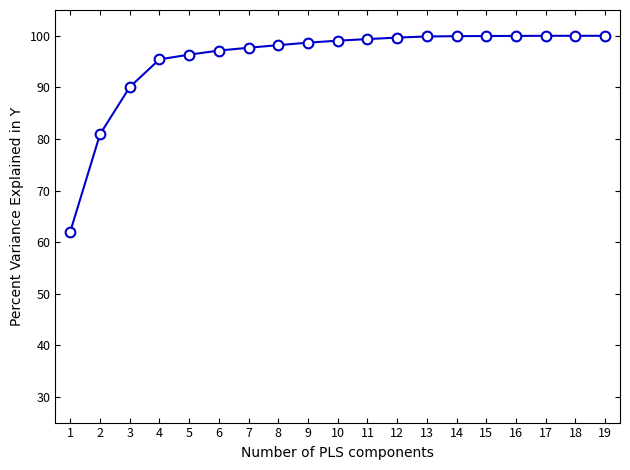

Where does the data first go above 99?

10